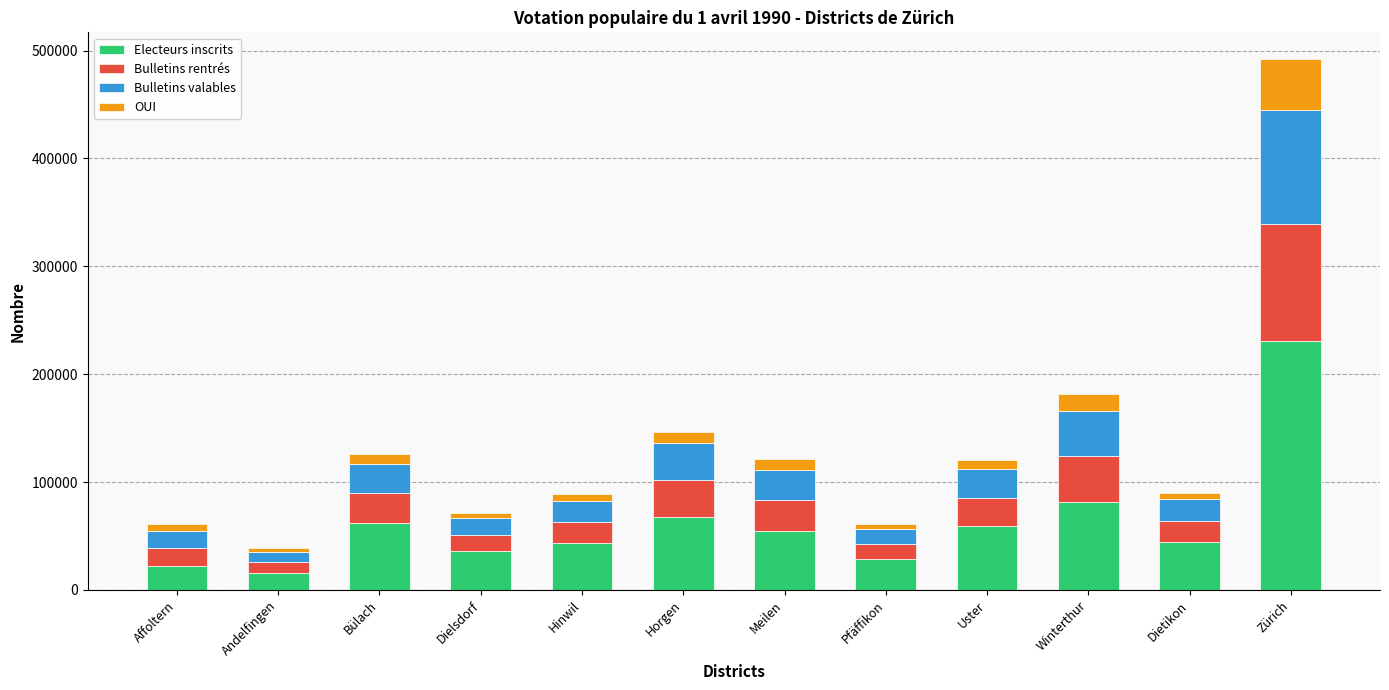

What is the average value of the Electeurs inscrits series?

62121